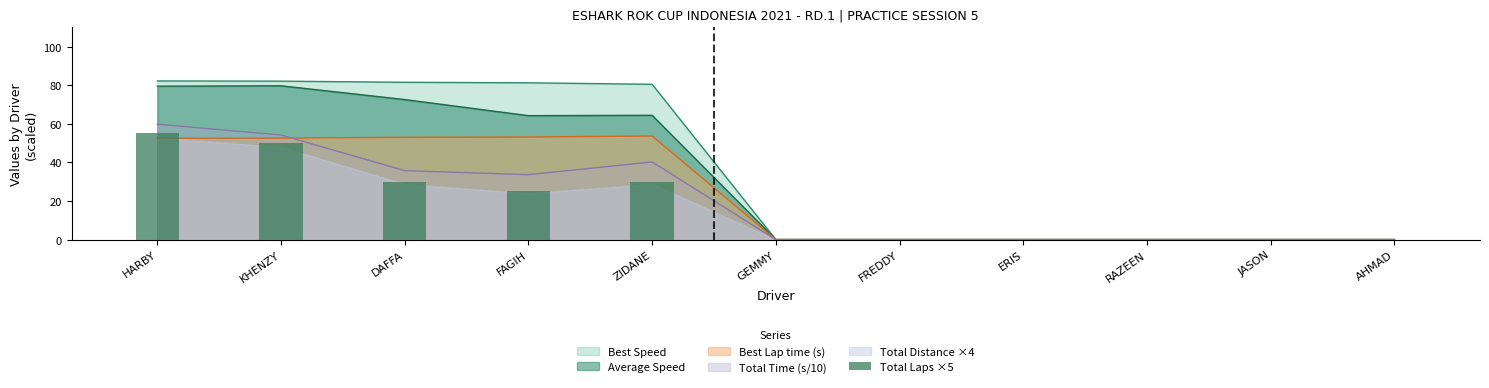

What is the label of the 3rd bar from the right?

RAZEEN